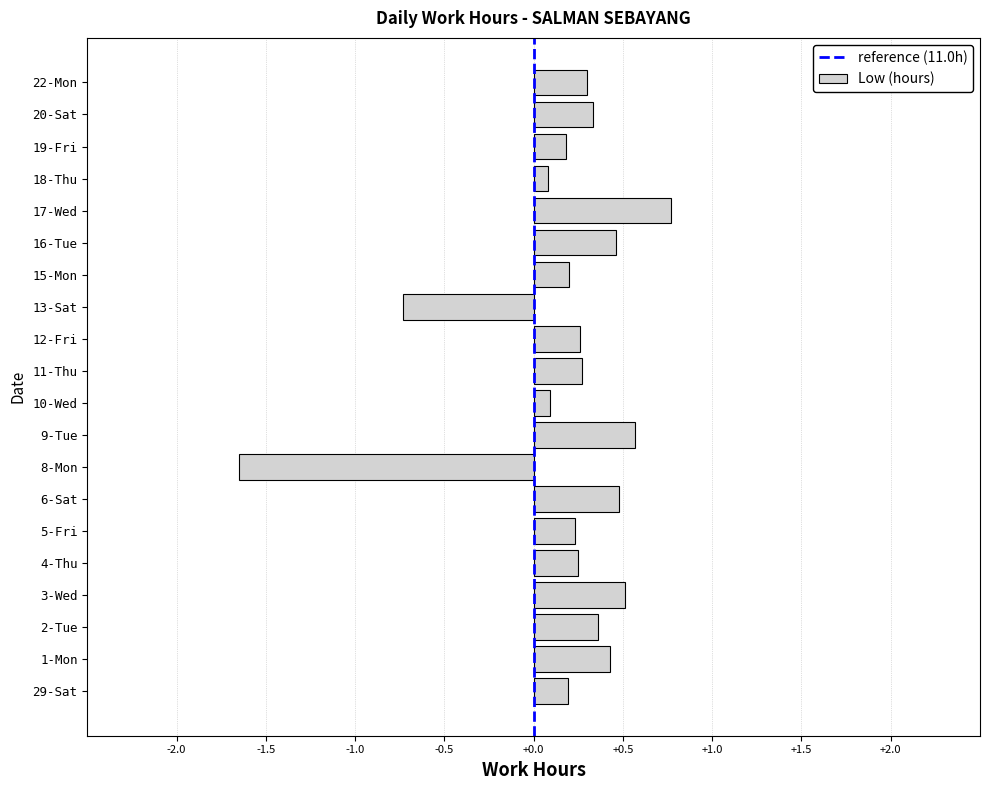

What is the minimum value shown in the chart?

-1.7